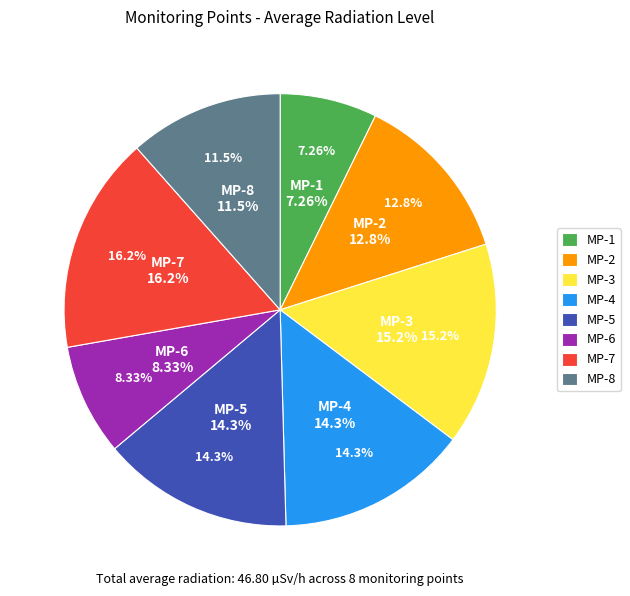

To the nearest percent, what portion does MP-3 represent?

15%